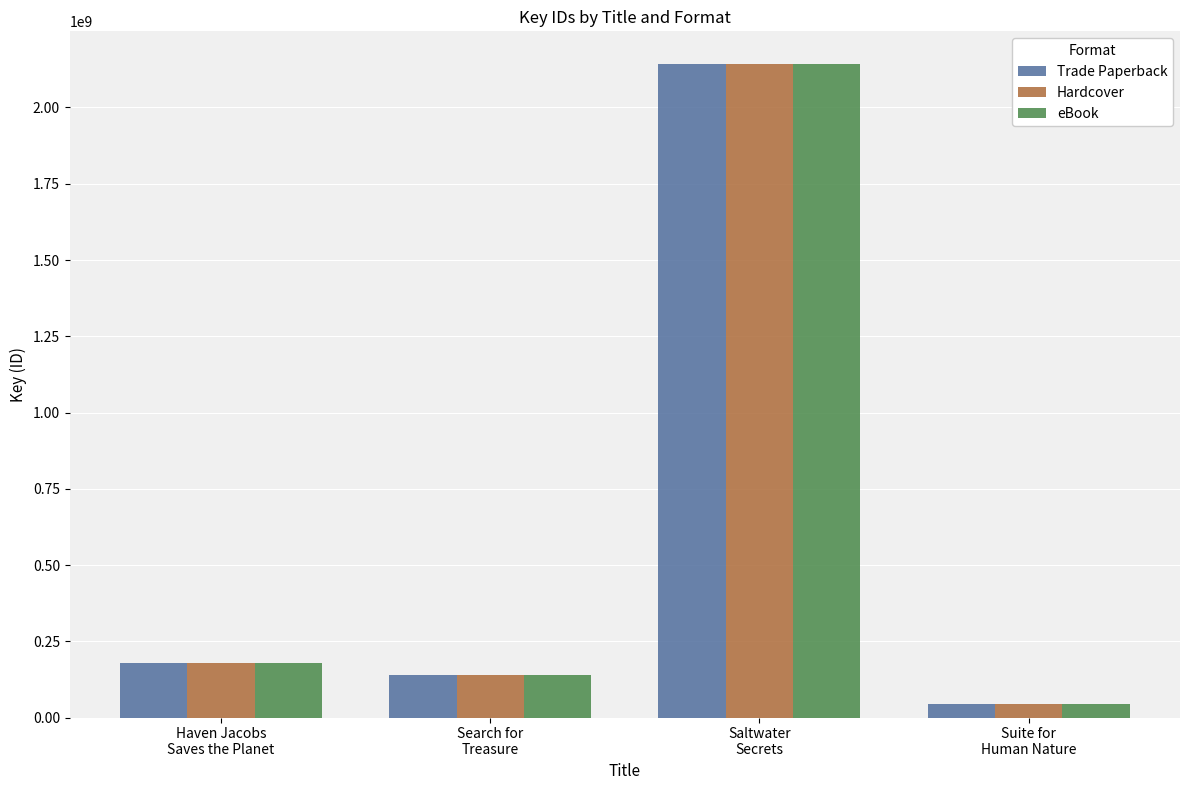

What are all the series names shown in the legend?

Trade Paperback, Hardcover, eBook